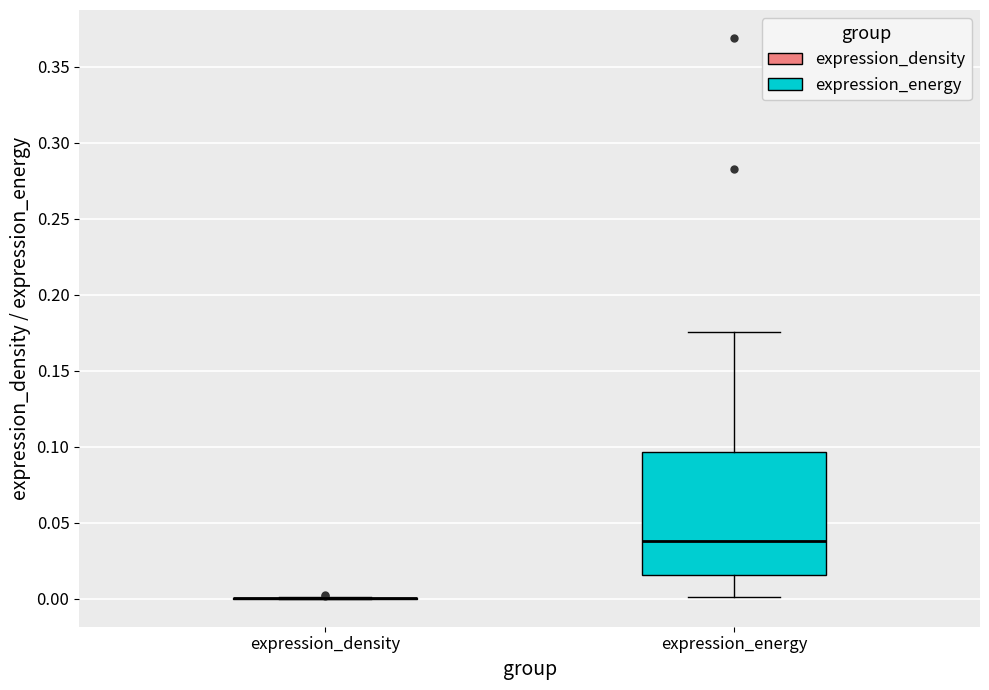

Where does the median line of the box for expression_energy sit on the y-axis? The values are not printed on the chart, so give them approximately, as read against the axis.

0.040